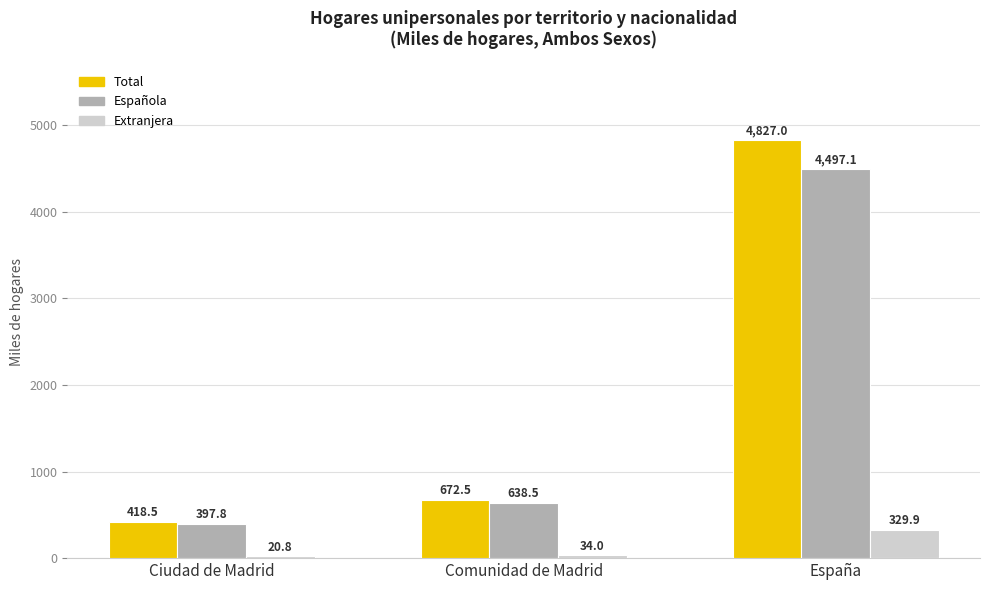

Reading right to left, extract all data points from this chart.

Total: 4827.0	672.5	418.5
Española: 4497.1	638.5	397.8
Extranjera: 329.9	34.0	20.8